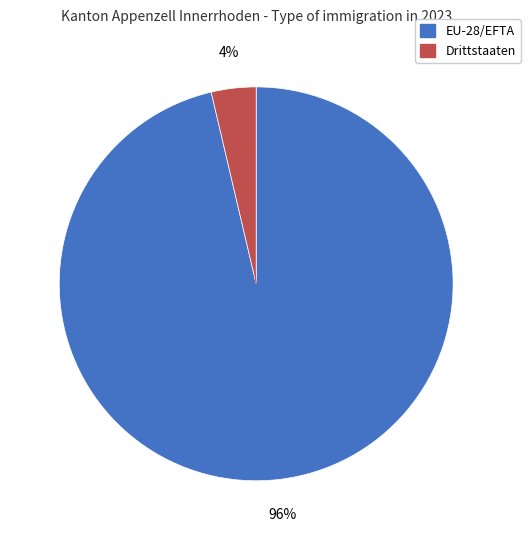

Count the number of slices in the pie.

2